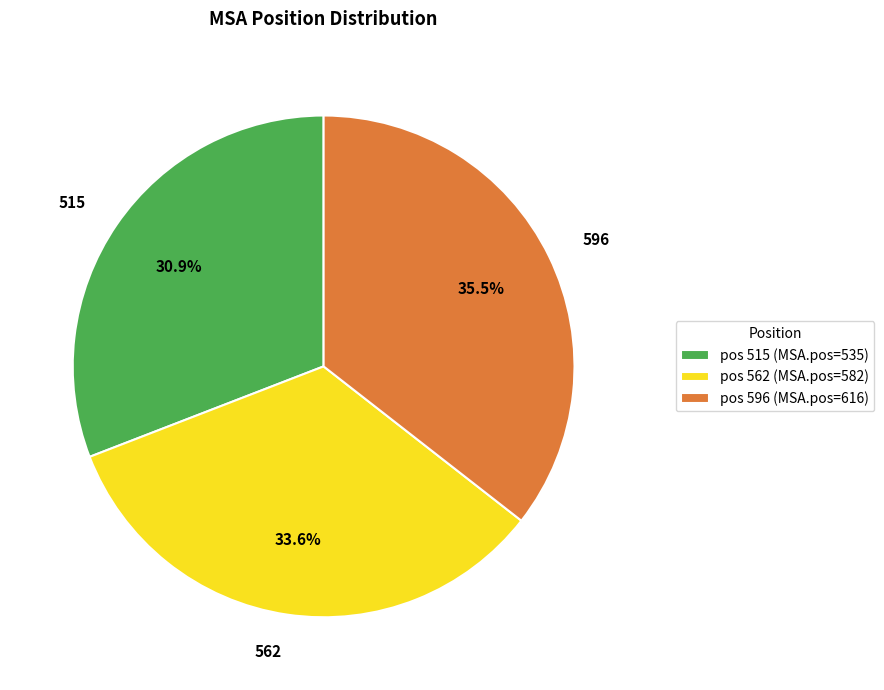

Which category has the biggest portion of the pie?

596